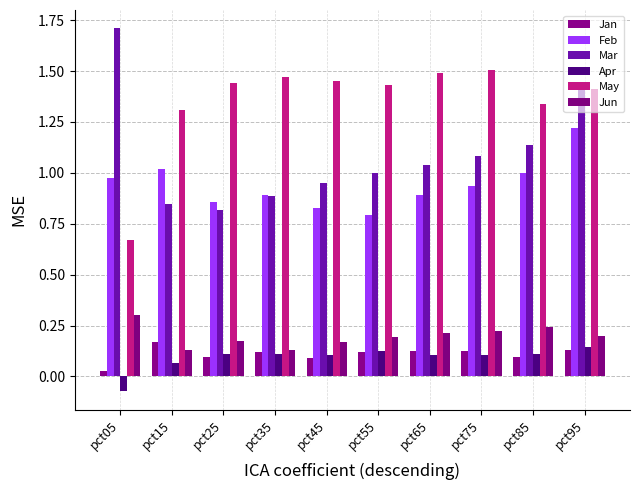

What are all the series names shown in the legend?

Jan, Feb, Mar, Apr, May, Jun